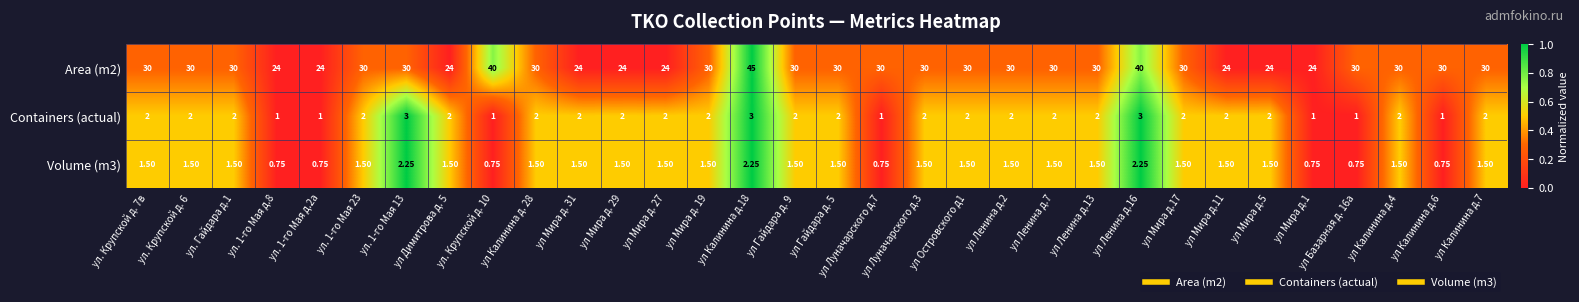

Is the value of Containers (actual) at ул Мира д. 31 greater than the value of Volume (m3) at ул Мира д. 27?

Yes